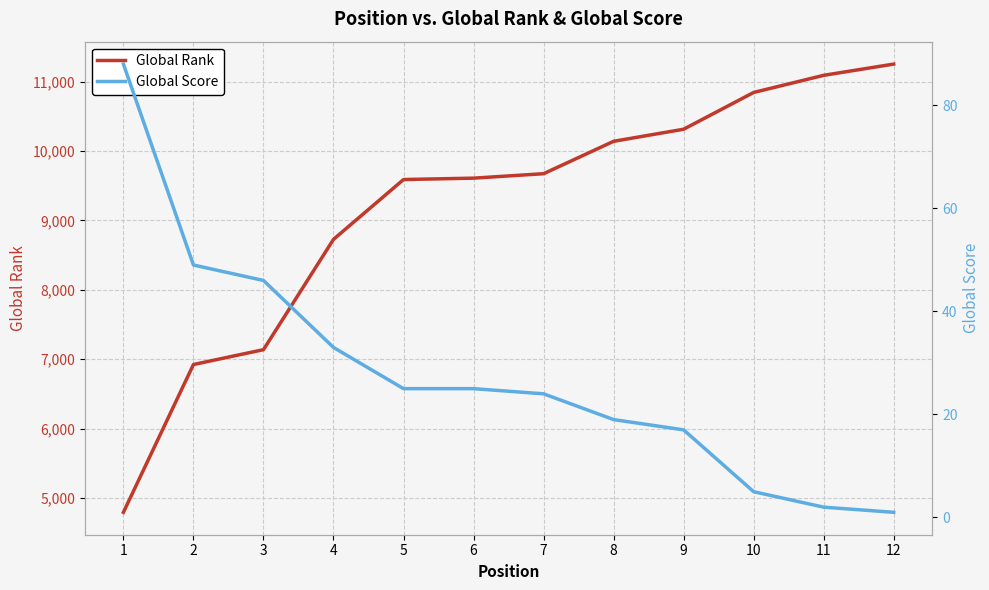

How many lines are shown in the chart?

2